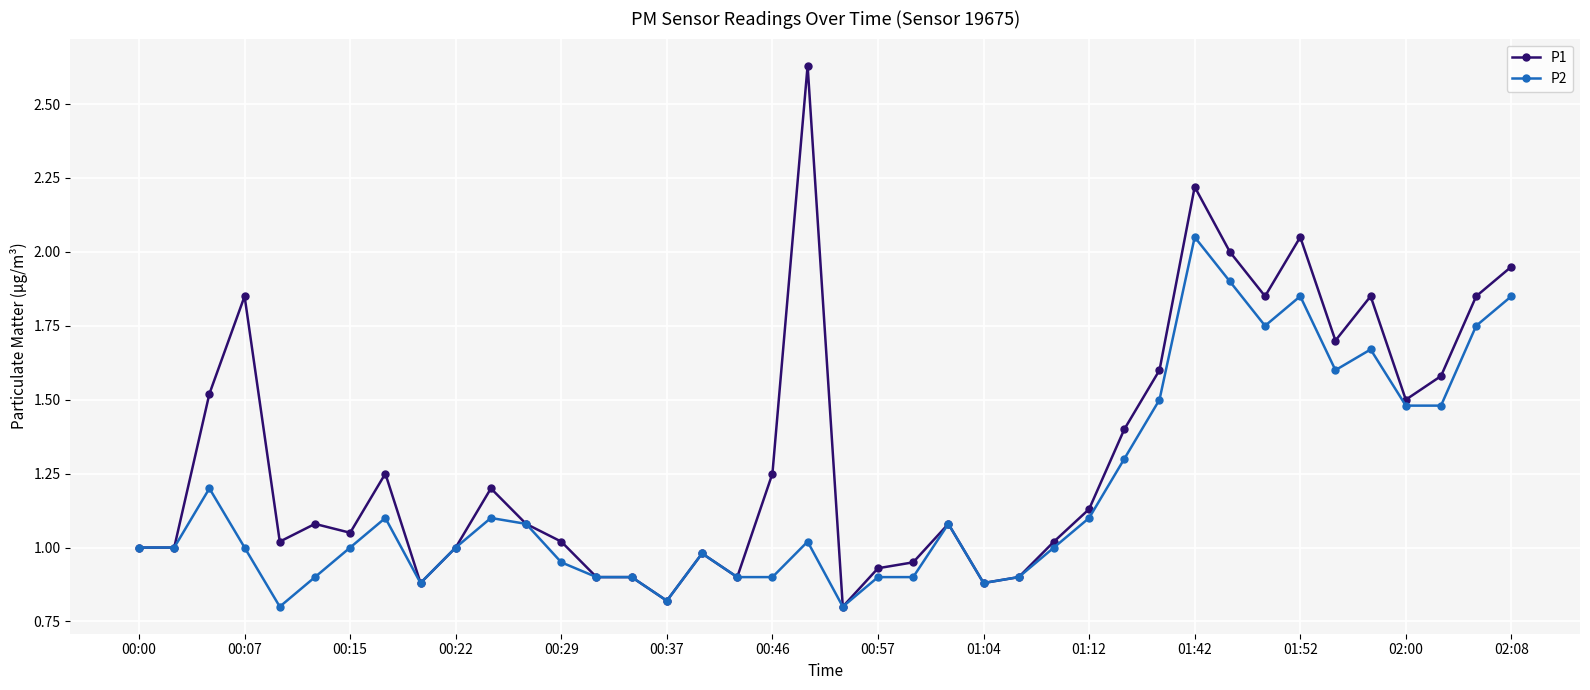

How many lines are shown in the chart?

2